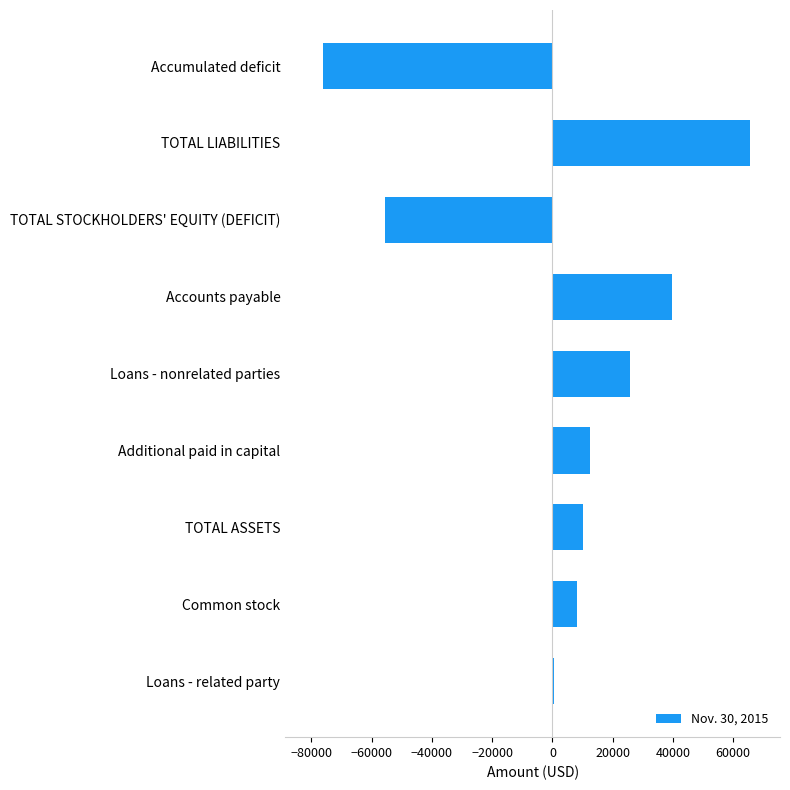

Where is the data nearest to the value -5214?

Loans - related party